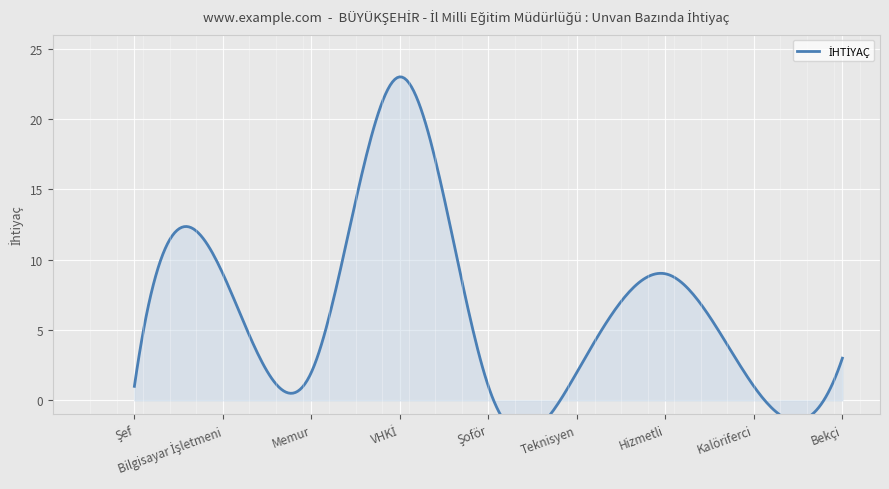

How many interior local peaks (higher than both neighbors) does the data have?

3